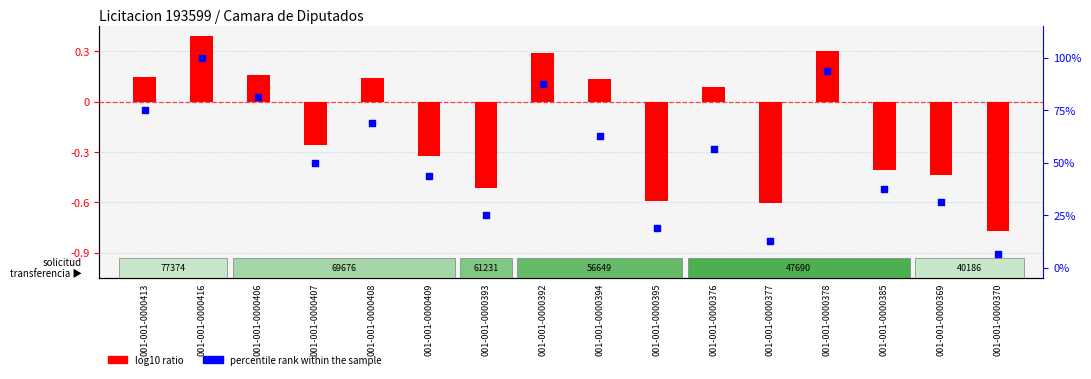

What is the total value across all series at 001-001-0000406?

81.4